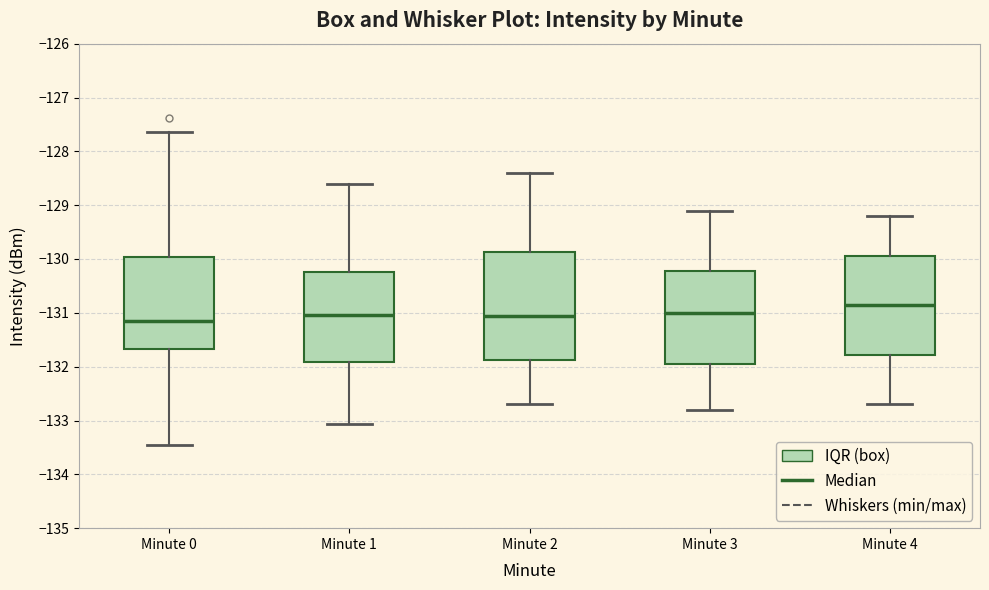

Reading left to right, read every box against the y-axis: the position of its median line, the range the box covers, and the ends of its whiskers. The values are not printed on the chart, so give them approximately, as read against the axis.

Minute 0: median -131.1, box -131.7 to -130.0, whiskers -133.4 to -127.6
Minute 1: median -131.0, box -131.9 to -130.2, whiskers -133.1 to -128.6
Minute 2: median -131.0, box -131.9 to -129.9, whiskers -132.7 to -128.4
Minute 3: median -131.0, box -131.9 to -130.2, whiskers -132.8 to -129.1
Minute 4: median -130.8, box -131.8 to -129.9, whiskers -132.7 to -129.2